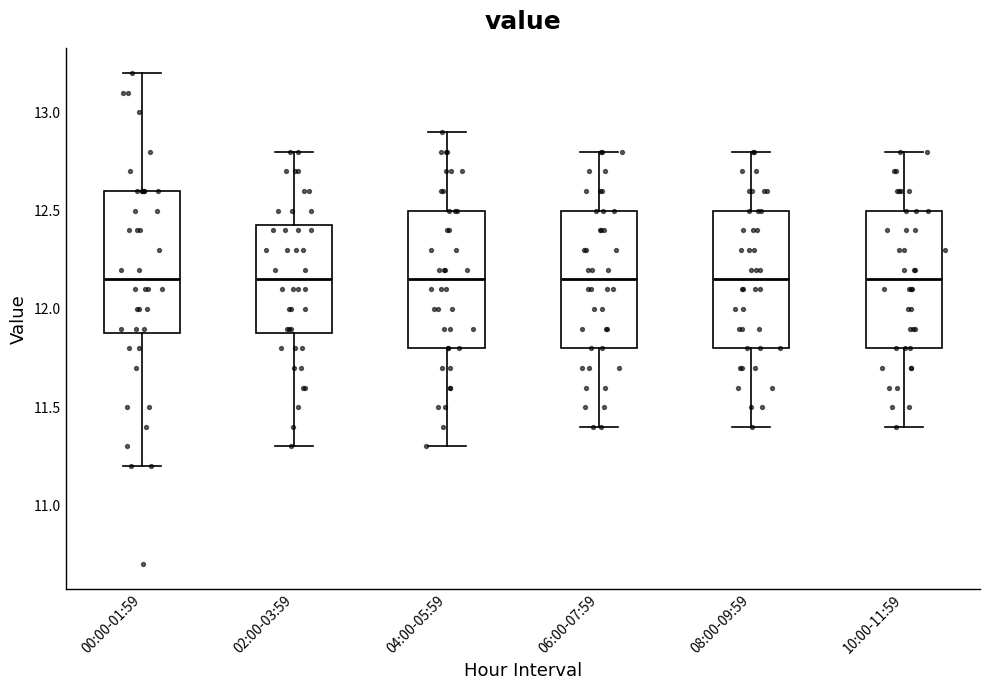

Where does the upper whisker of the box for 02:00-03:59 end on the y-axis? The values are not printed on the chart, so give them approximately, as read against the axis.

12.80